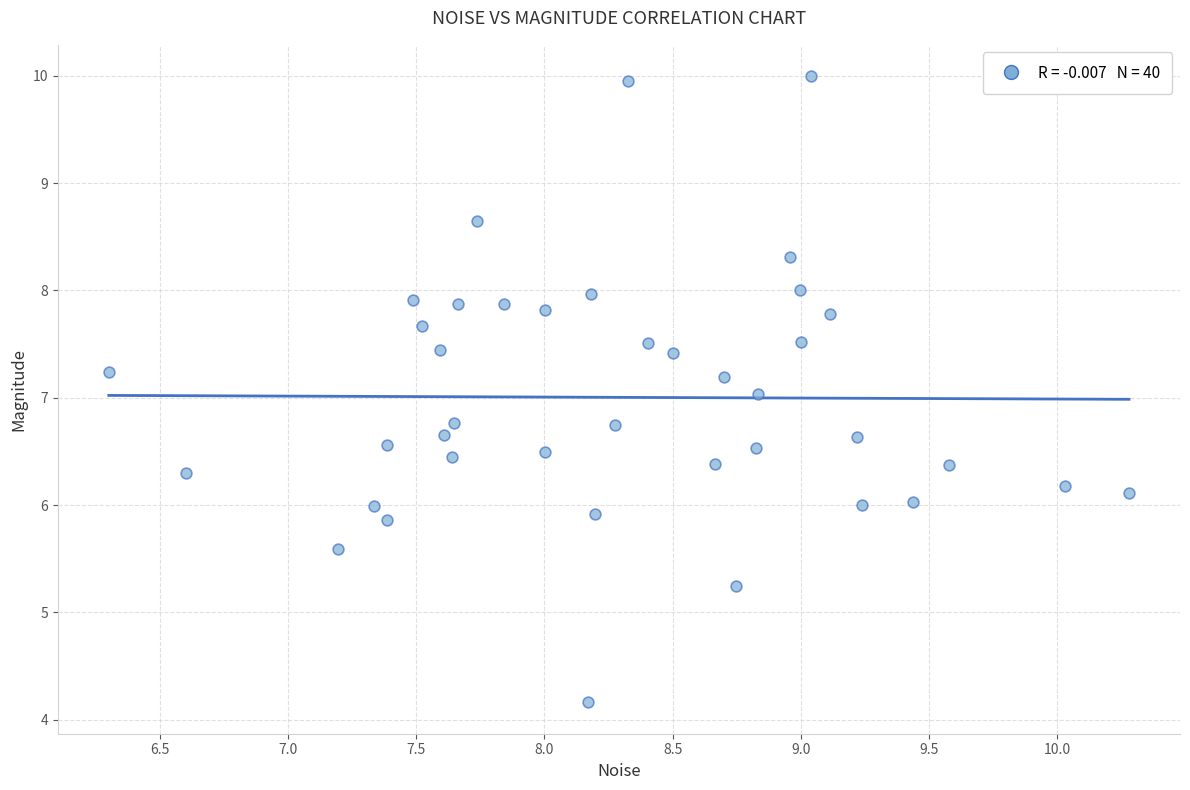

What is the range of X values (max minus min)?

4.0